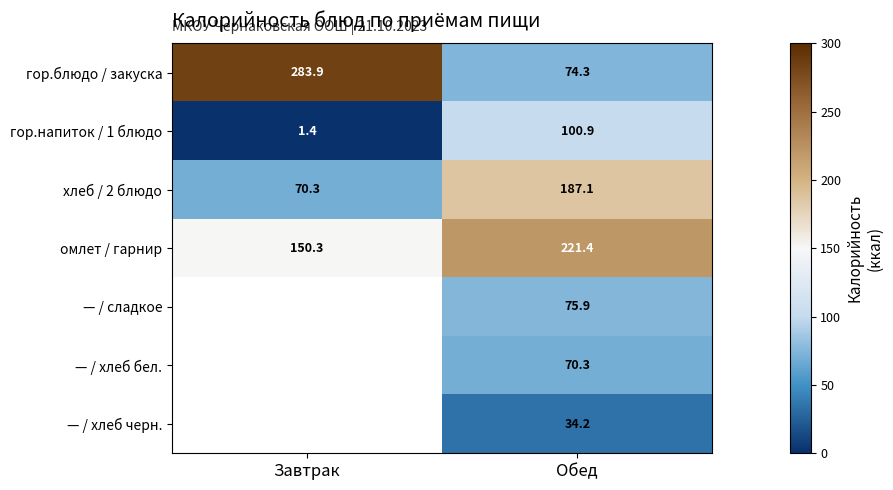

At which label does омлет / гарнир reach its minimum?

Завтрак